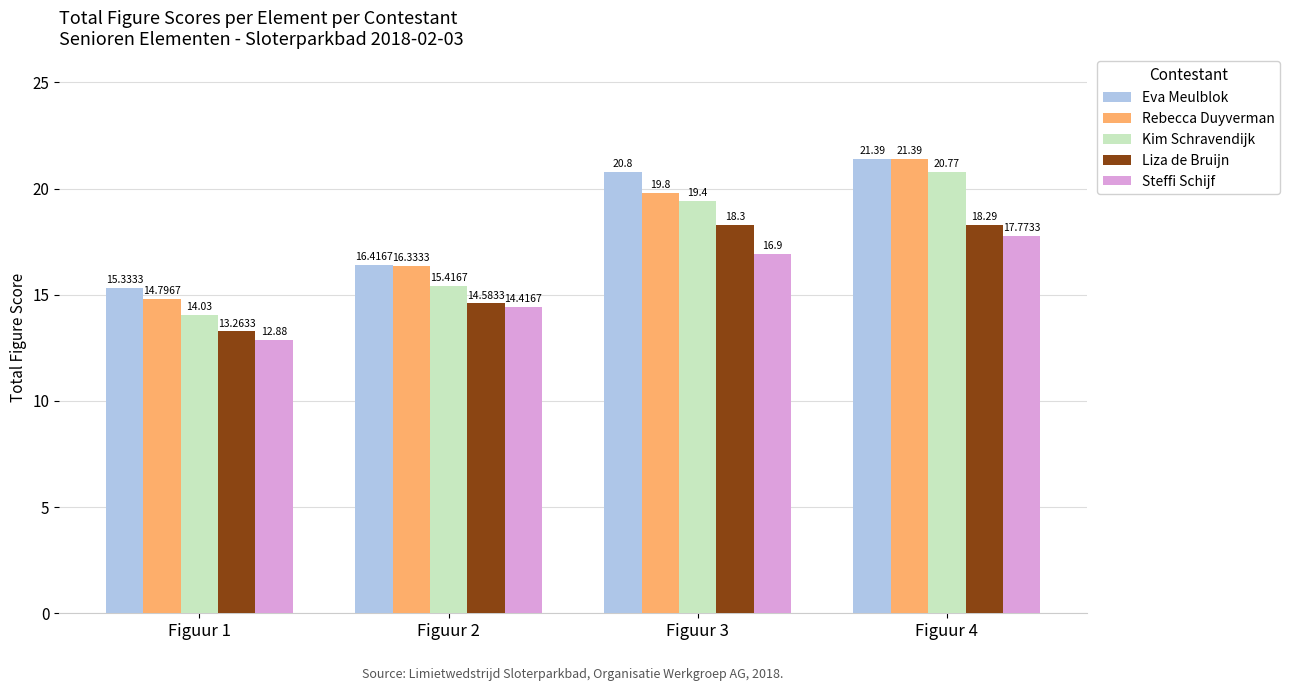

What is the difference between the Kim Schravendijk values at Figuur 3 and Figuur 2?

4.0